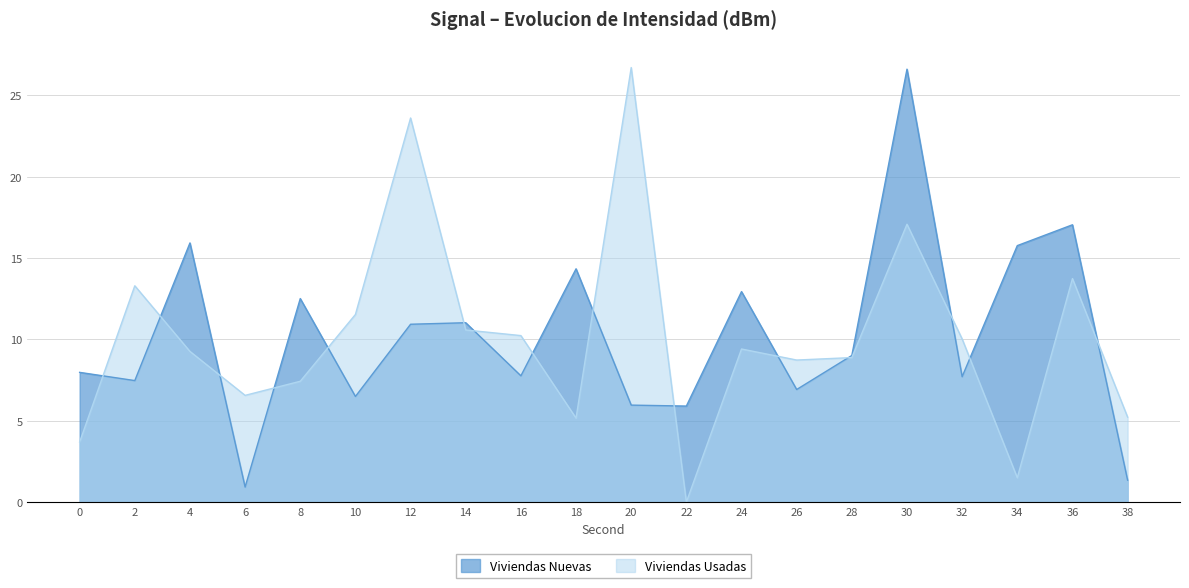

Rank the series by their average value, from lowest to highest.

Viviendas Usadas, Viviendas Nuevas